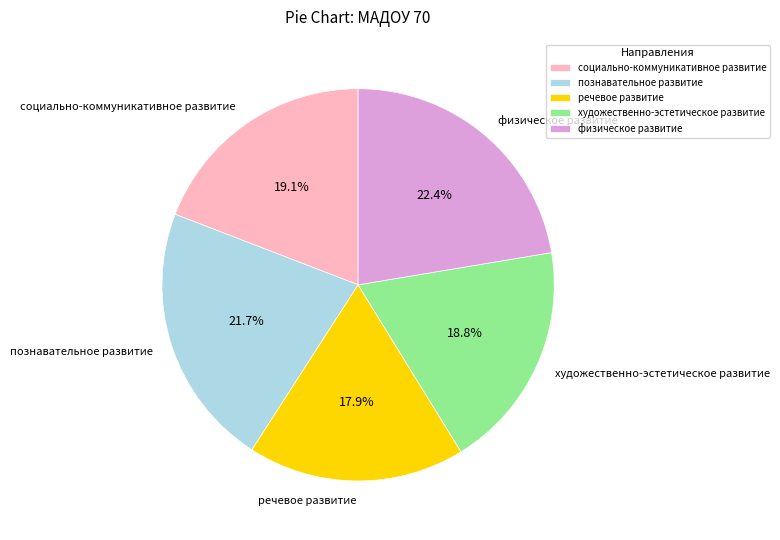

What is the ratio of the value at речевое развитие to the value at познавательное развитие?

0.8